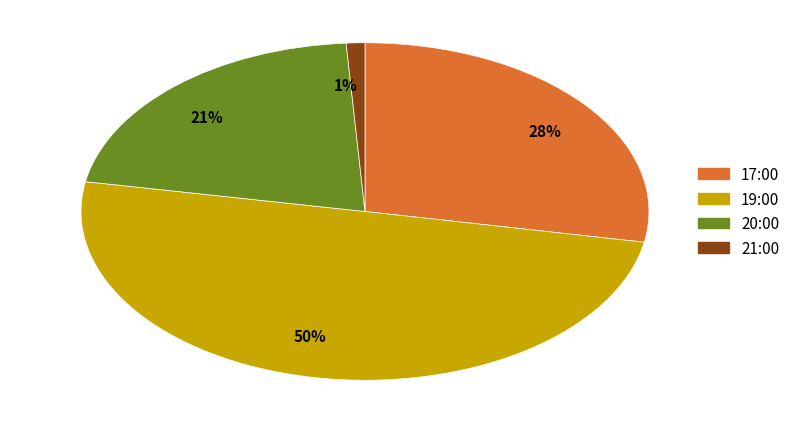

Which has a higher value, 21:00 or 19:00?

19:00